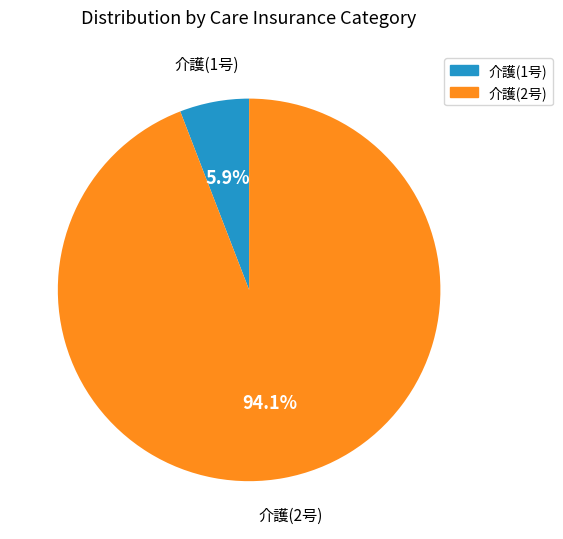

Is there a majority slice in this chart?

Yes